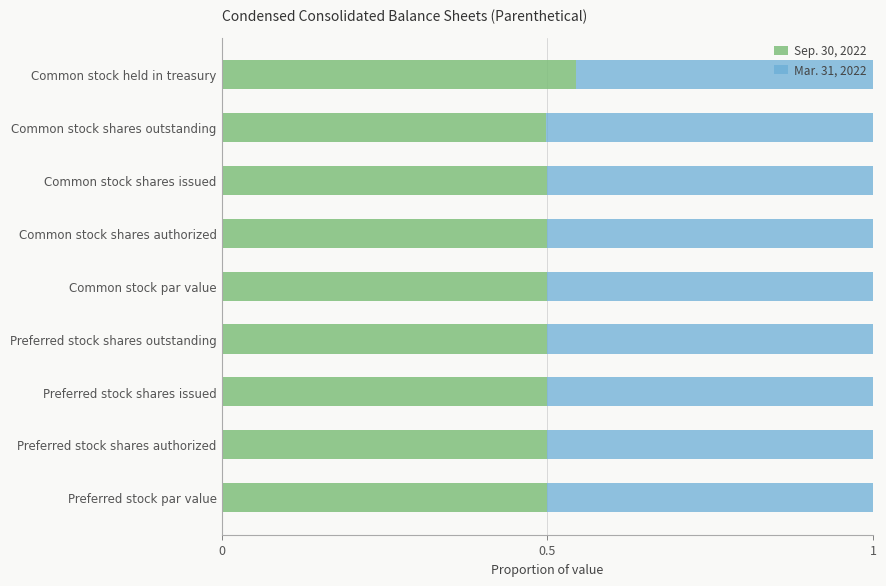

What is the sum of the Sep. 30, 2022 values at Common stock par value and Common stock shares authorized?

1.0